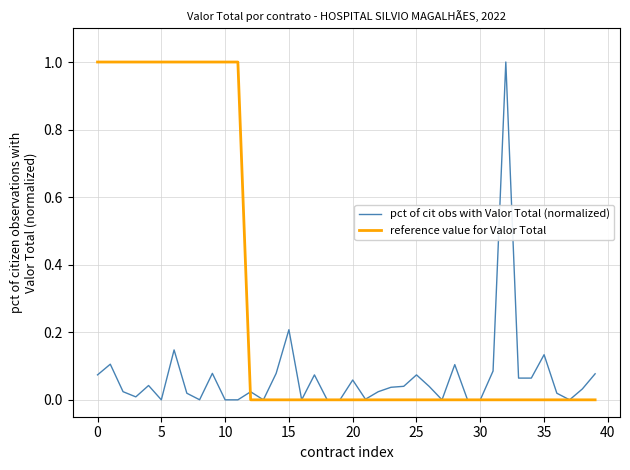

What is the maximum value shown in the chart?

1.0